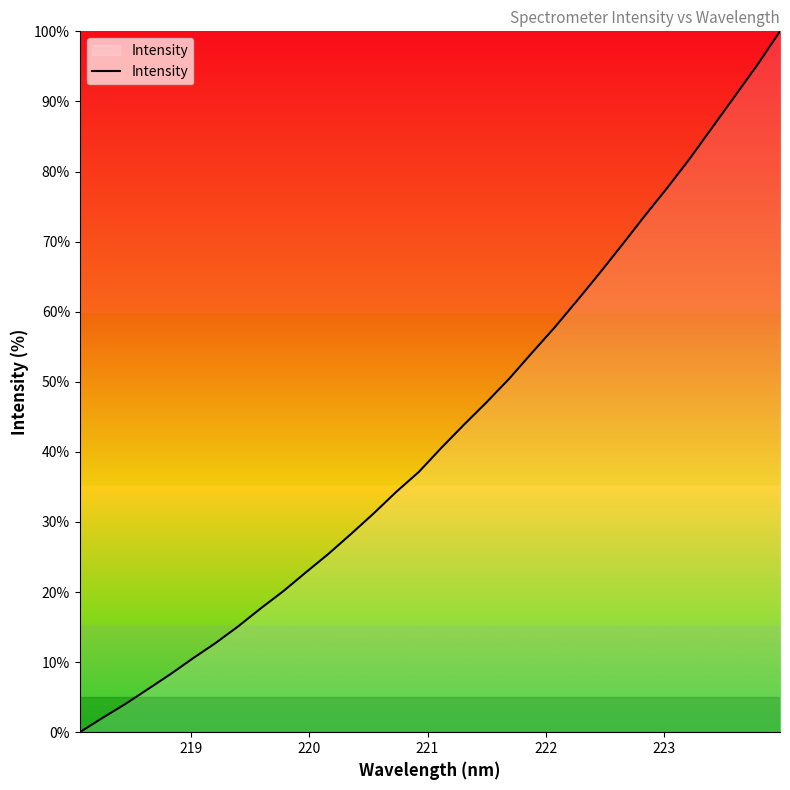

What is the maximum value shown in the chart?

100.0